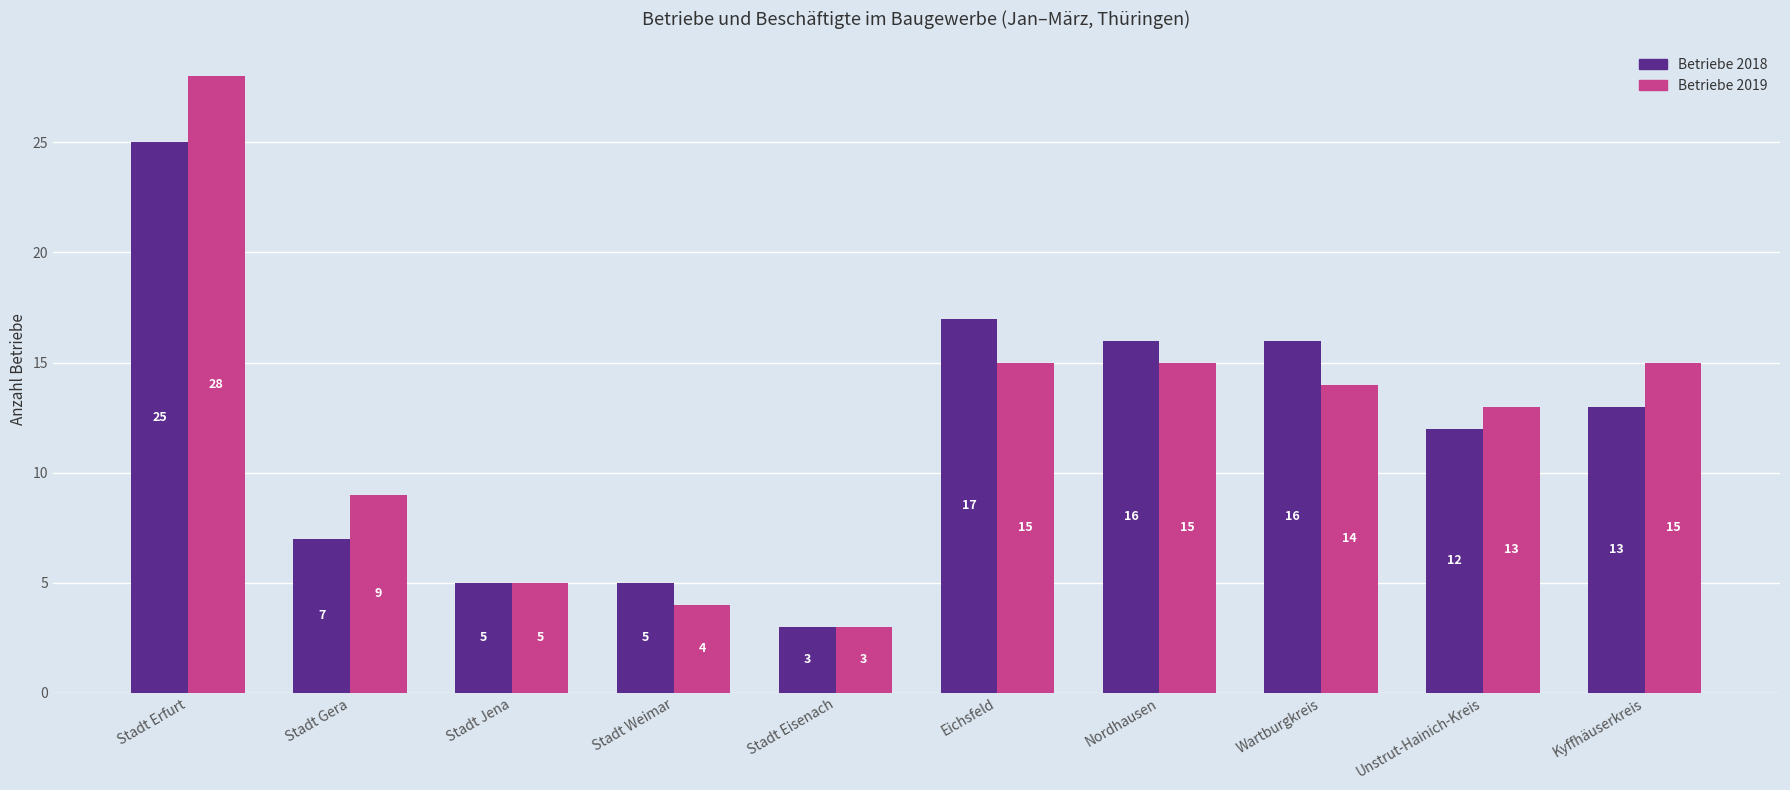

List the series in order of their overall mean, lowest first.

Betriebe 2018, Betriebe 2019